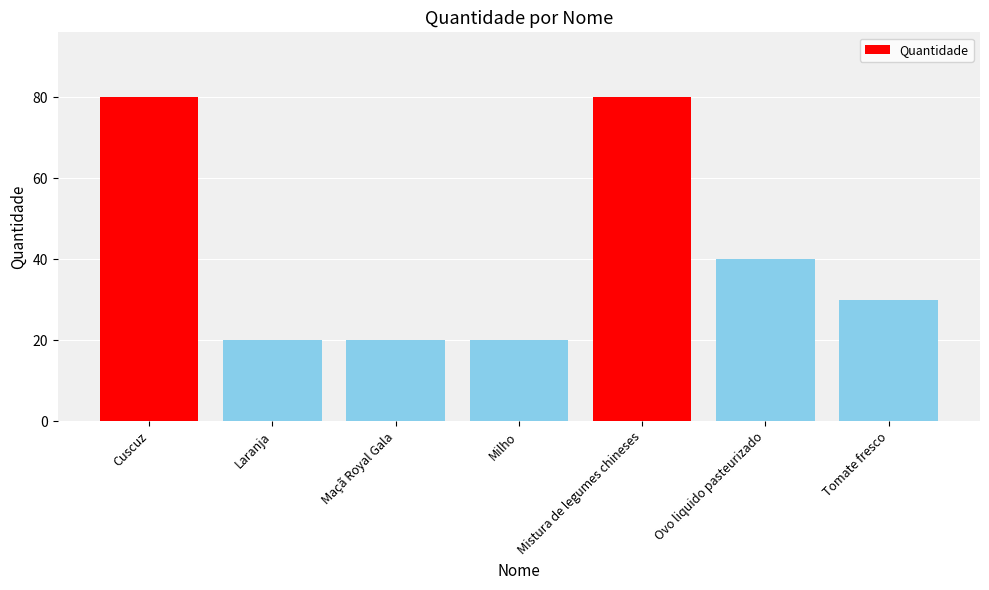

Where is the data nearest to the value 50?

Ovo liquido pasteurizado